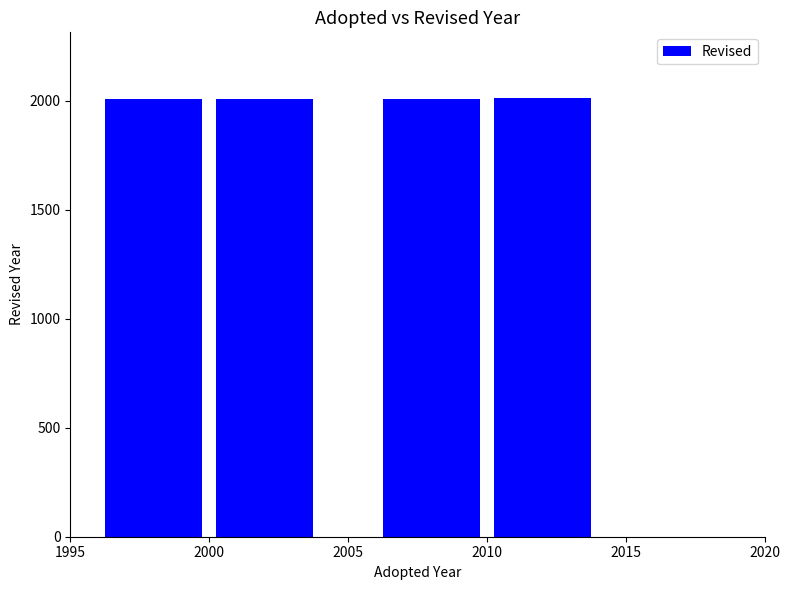

What is the change in value from 1995 to 2015?

+2